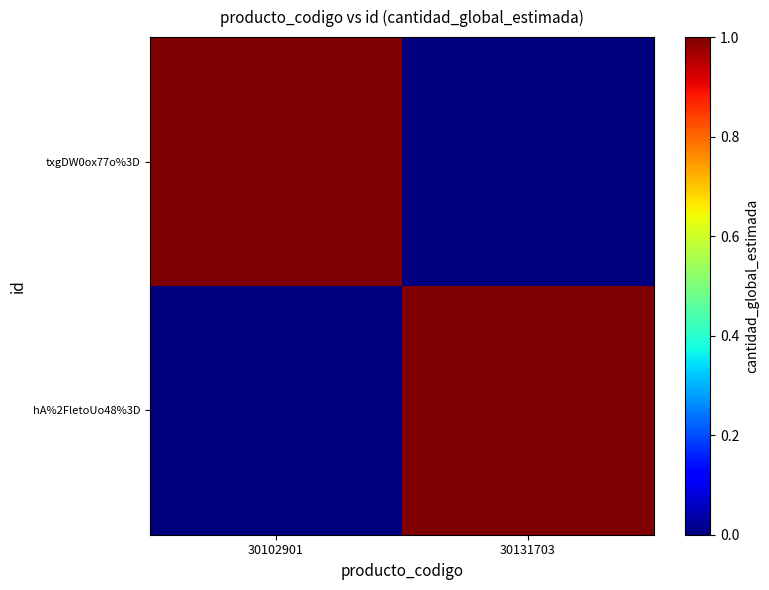

Count the number of categories in the chart.

2